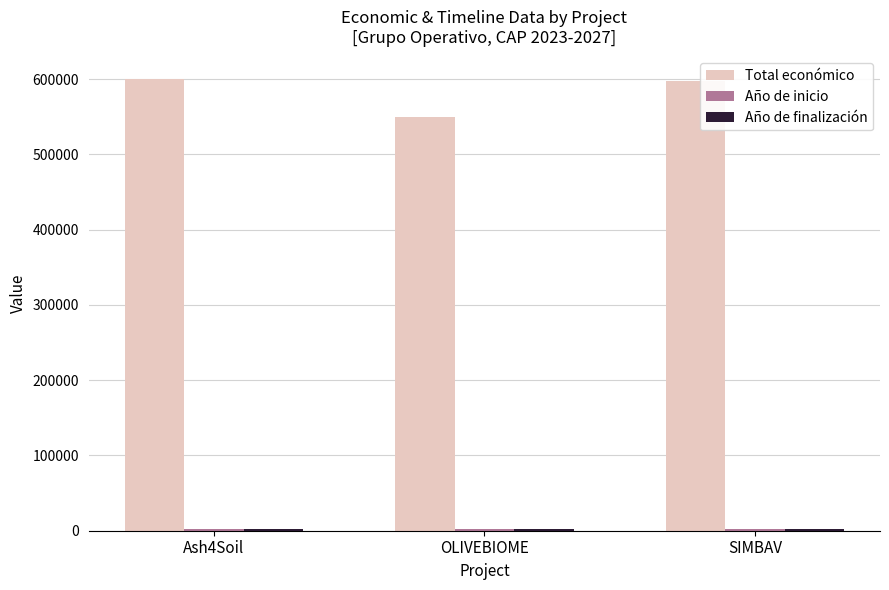

What is the lowest value of the Total económico series?

550111